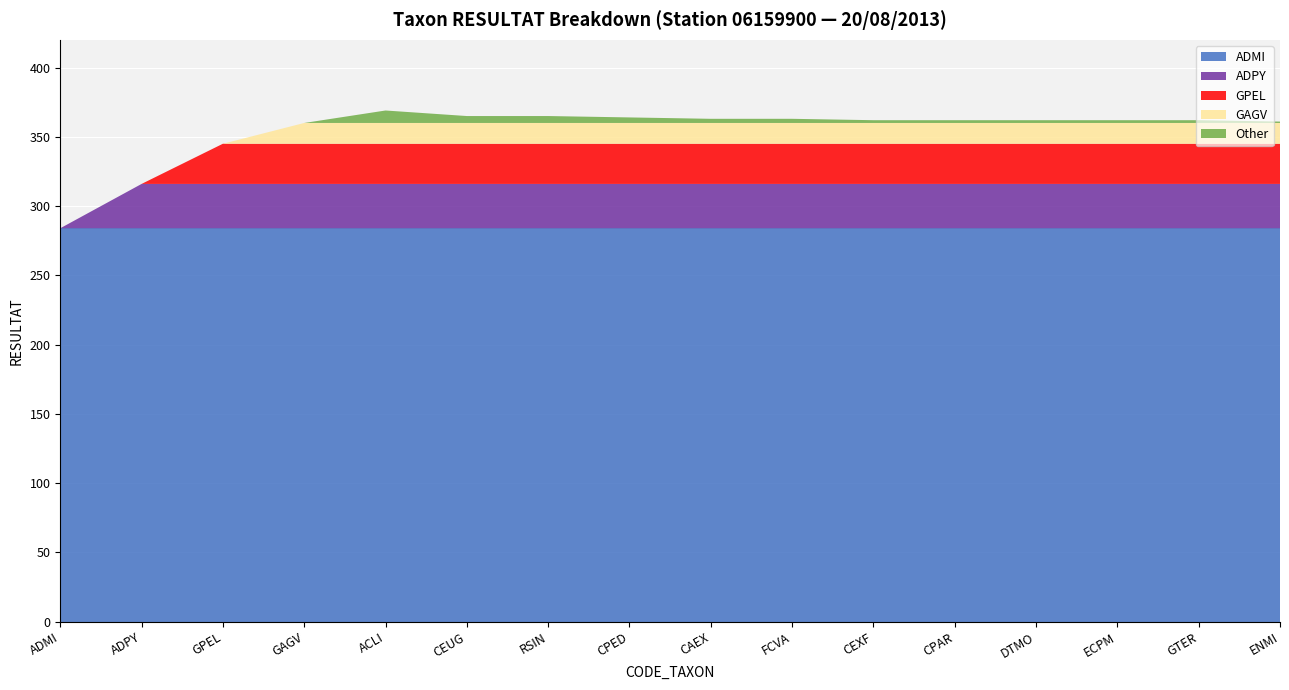

Reading left to right, extract all data points from this chart.

284	32	29	15	9	5	5	4	3	3	2	2	2	2	2	1